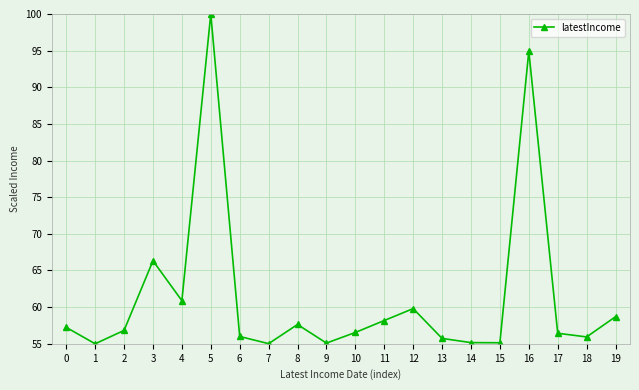

What is the difference between the maximum and minimum values?

45.0